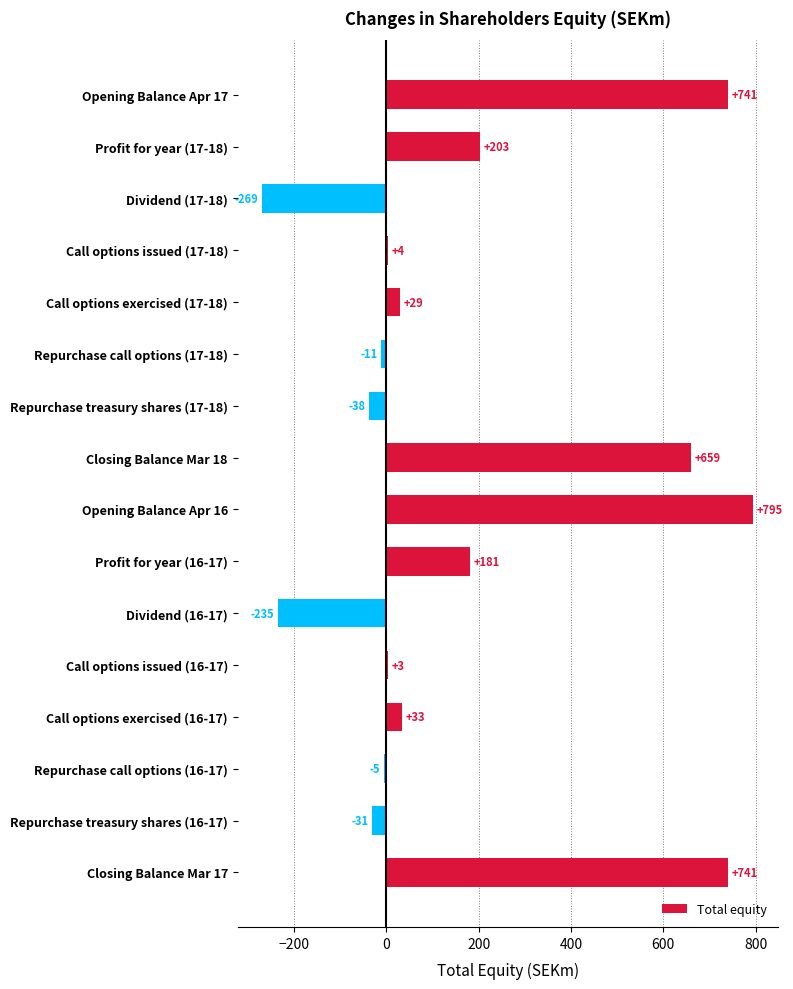

What is the maximum value shown in the chart?

795